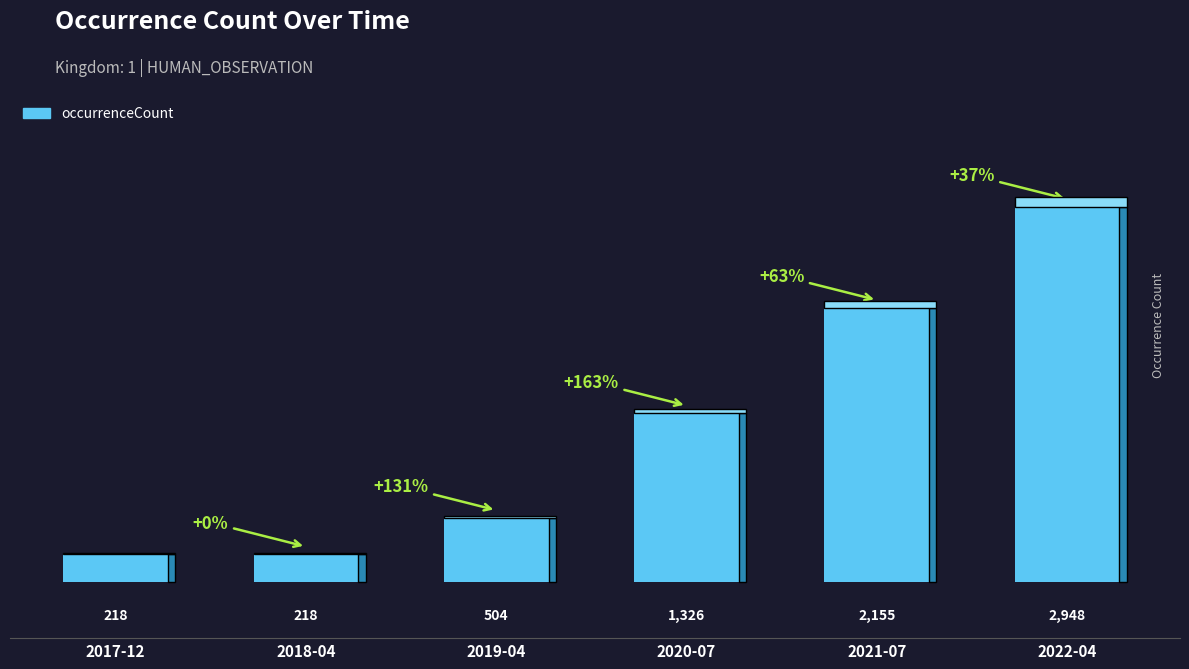

Reading left to right, list all the values displayed in this chart.

2017-12=218	2018-04=218	2019-04=504	2020-07=1326	2021-07=2155	2022-04=2948